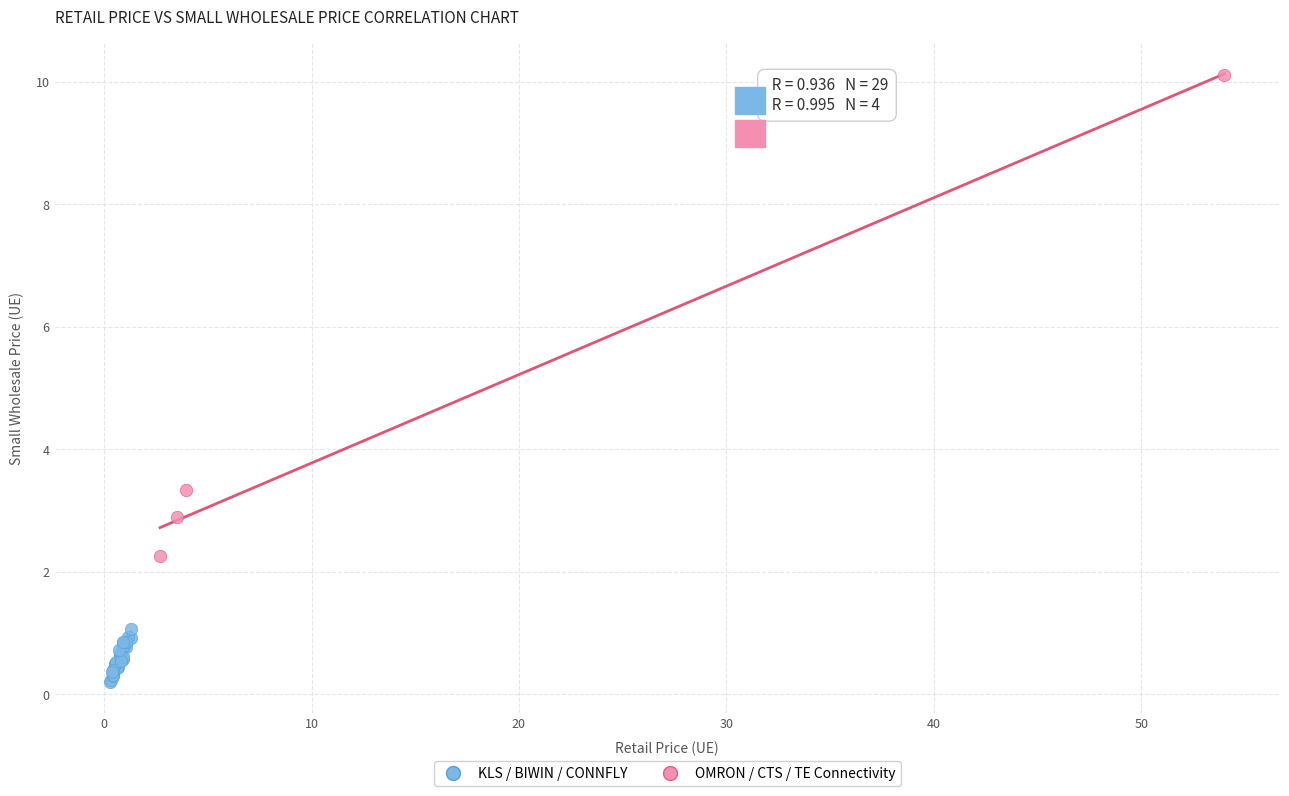

Which series contains the lowest Y value?

KLS / BIWIN / CONNFLY